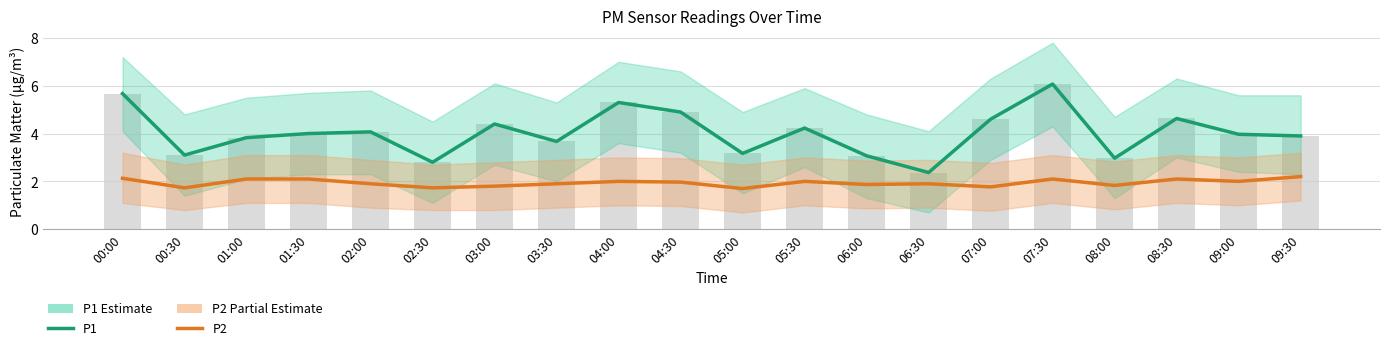

Reading left to right, transcribe all the data shown in this chart.

P1 (Estimate): 5.7	3.1	3.8	4.0	4.1	2.8	4.4	3.7	5.3	4.9	3.2	4.2	3.1	2.4	4.6	6.1	3.0	4.6	4.0	3.9
P2 (Partial Estimate): 2.1	1.7	2.1	2.1	1.9	1.7	1.8	1.9	2.0	2.0	1.7	2.0	1.9	1.9	1.8	2.1	1.8	2.1	2.0	2.2